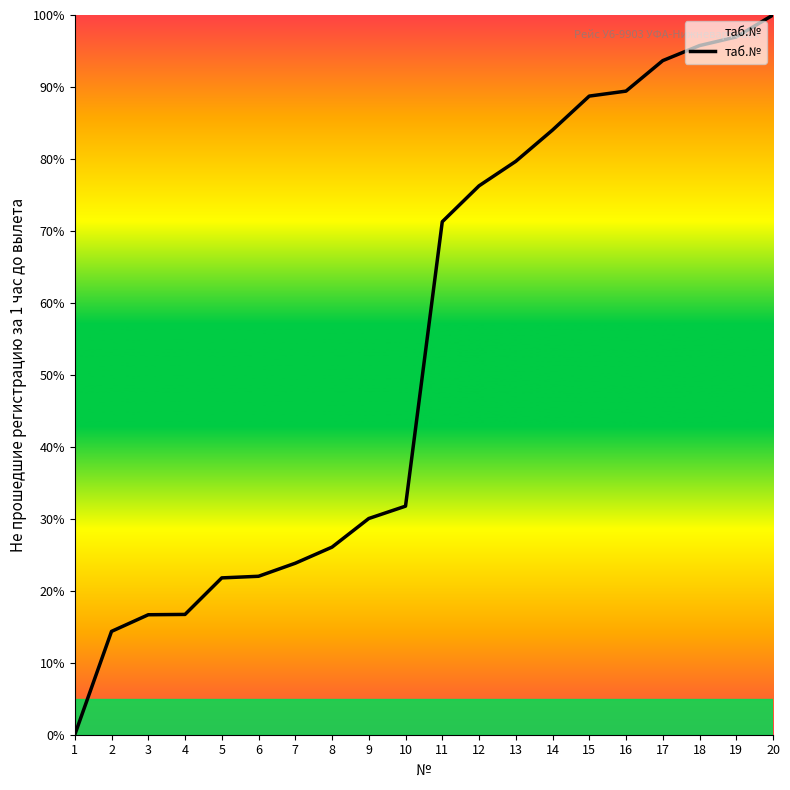

What is the approximate value at 11?

71.3